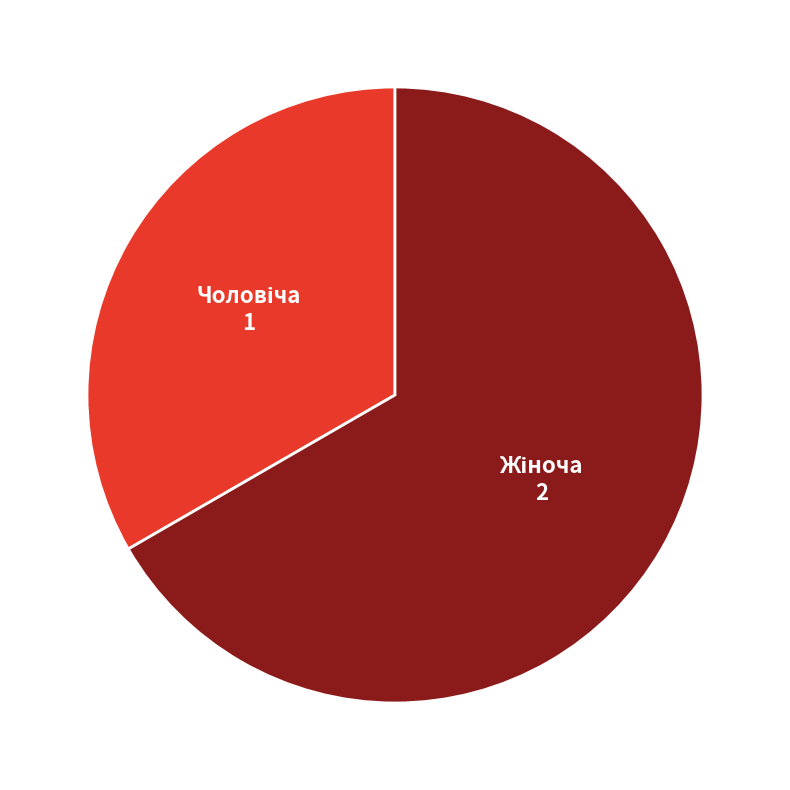

Is there a majority slice in this chart?

Yes